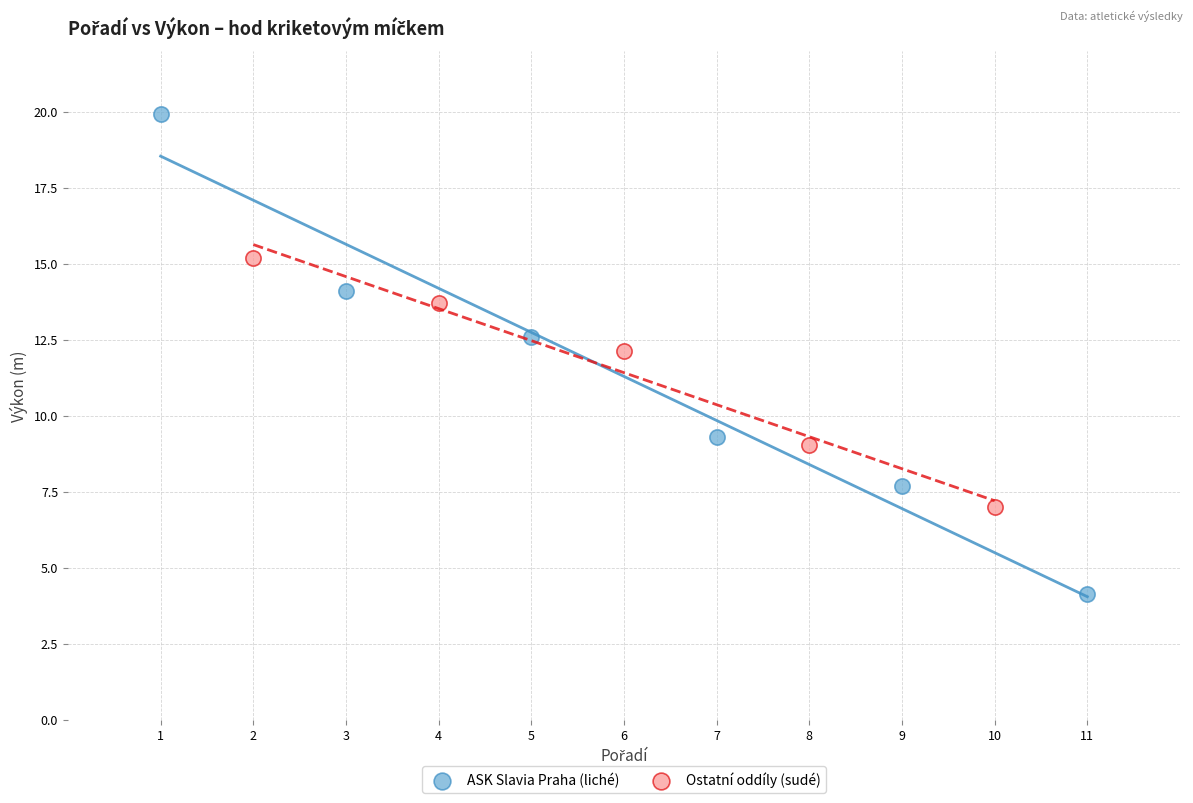

Which series reaches the minimum Y coordinate?

ASK Slavia Praha (liché)